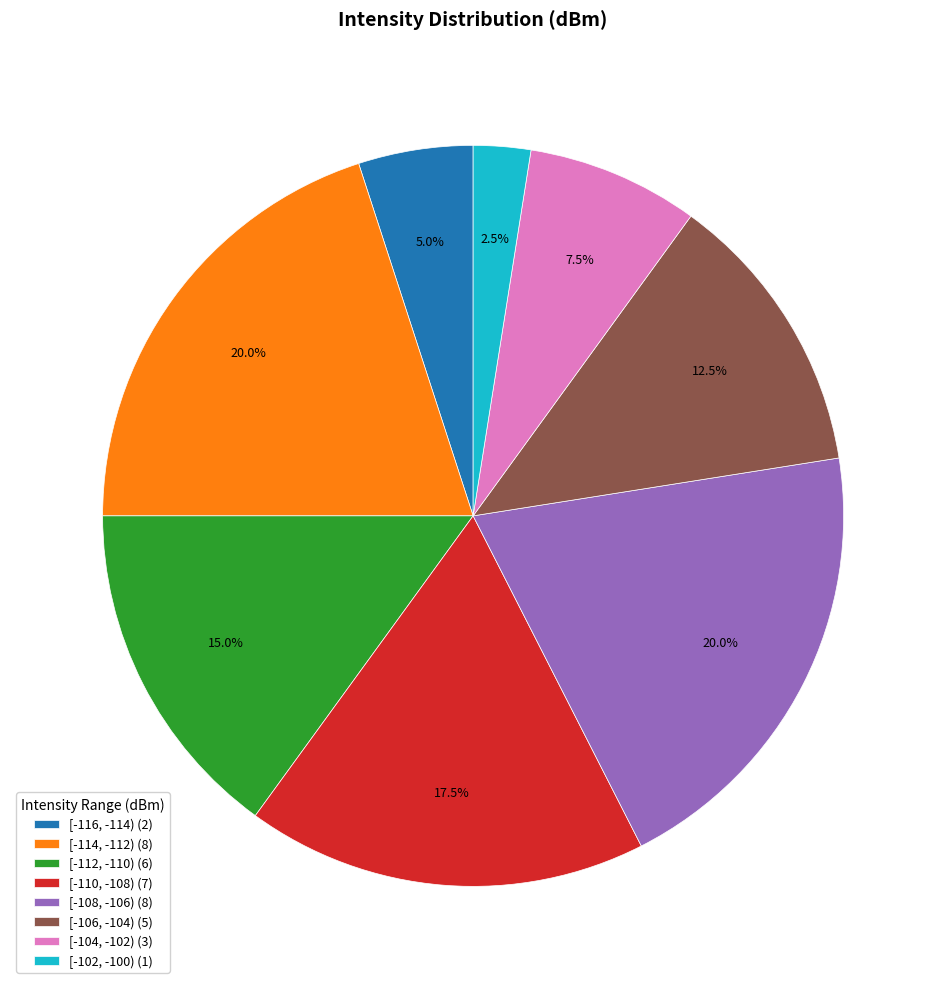

Is there a majority slice in this chart?

No